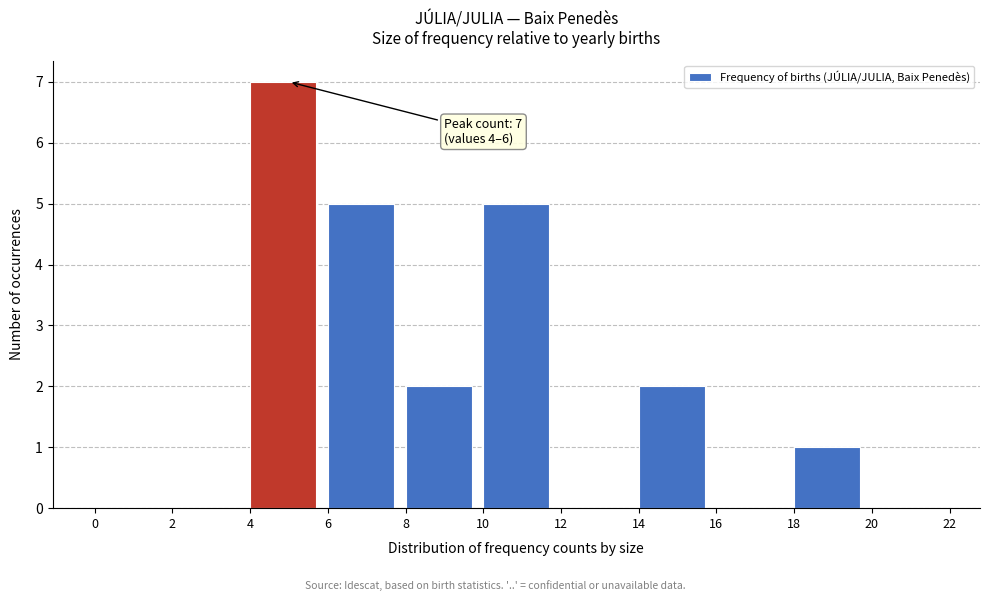

Which range on the x-axis has the tallest bar?

4 to 6